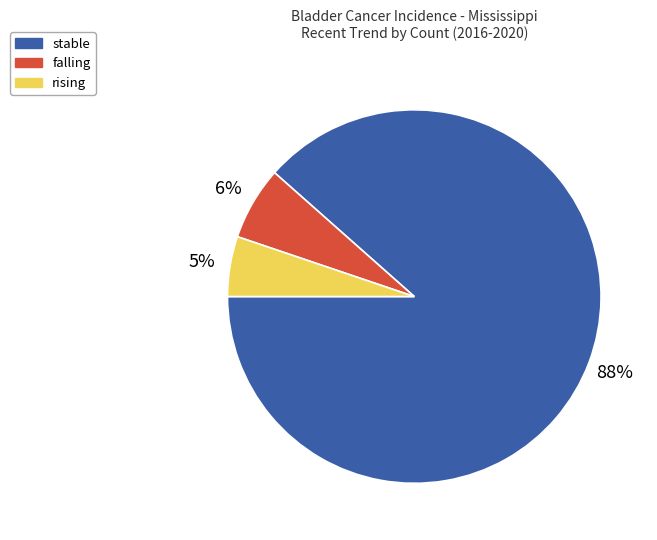

To the nearest percent, what is the average slice percentage?

33%